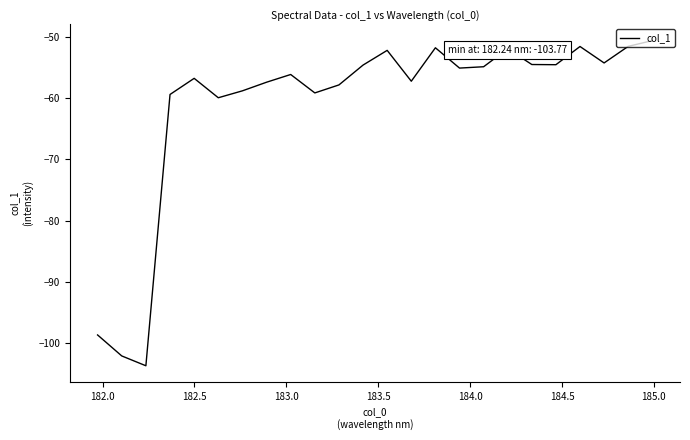

What is the minimum value shown in the chart?

-103.8